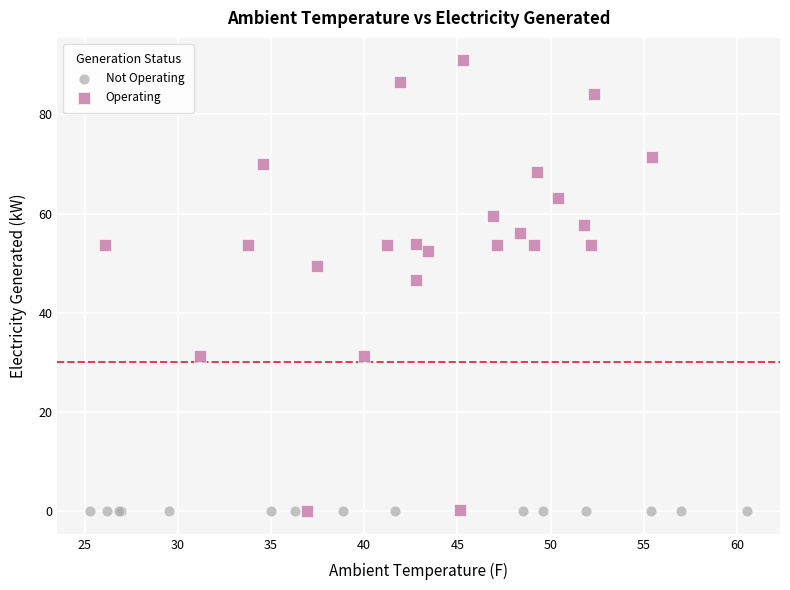

Which series contains the highest Y value?

Operating